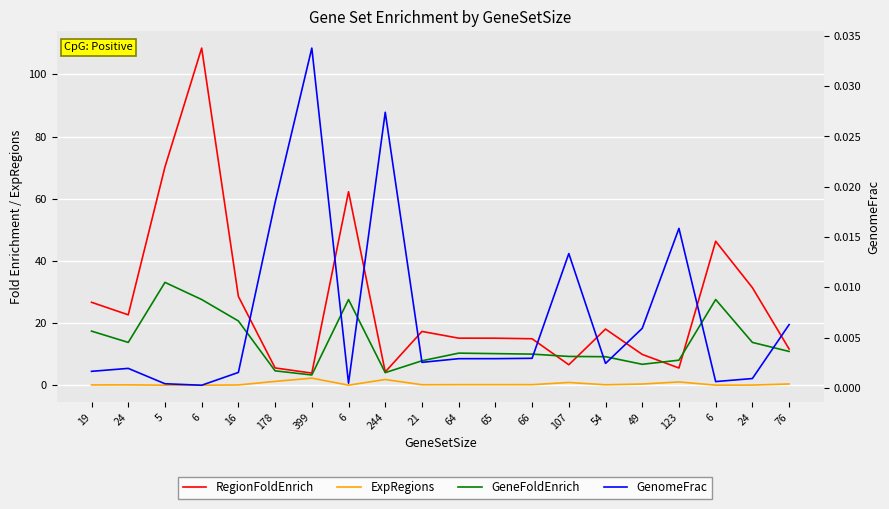

At which category does ExpRegions reach its first local valley?

6